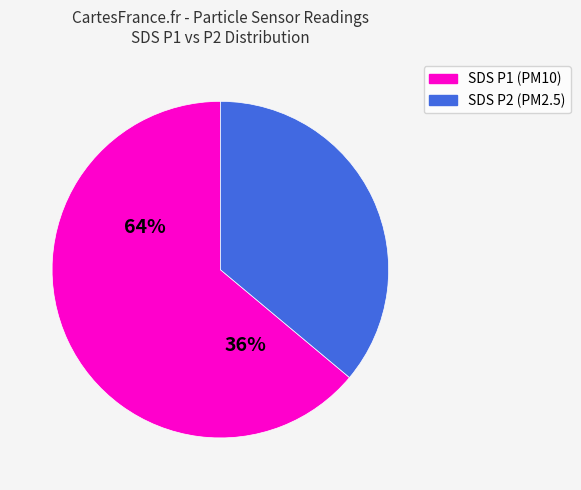

Which slice is the largest?

SDS_P1